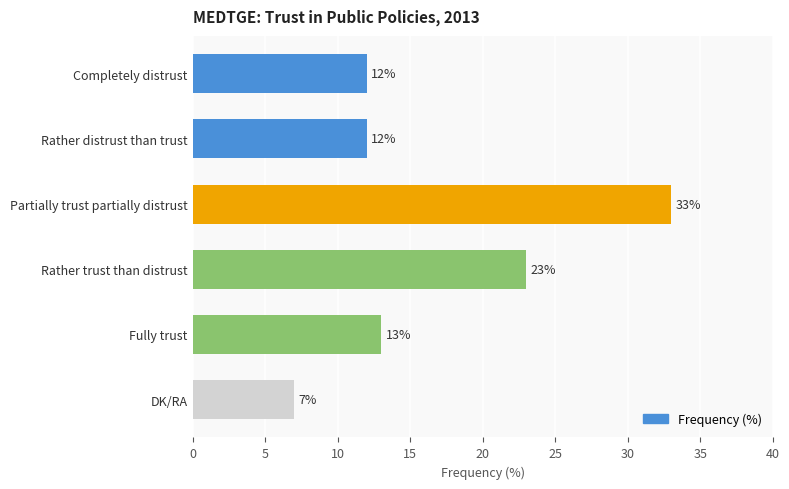

What is the label of the 2nd bar from the bottom?

Fully trust